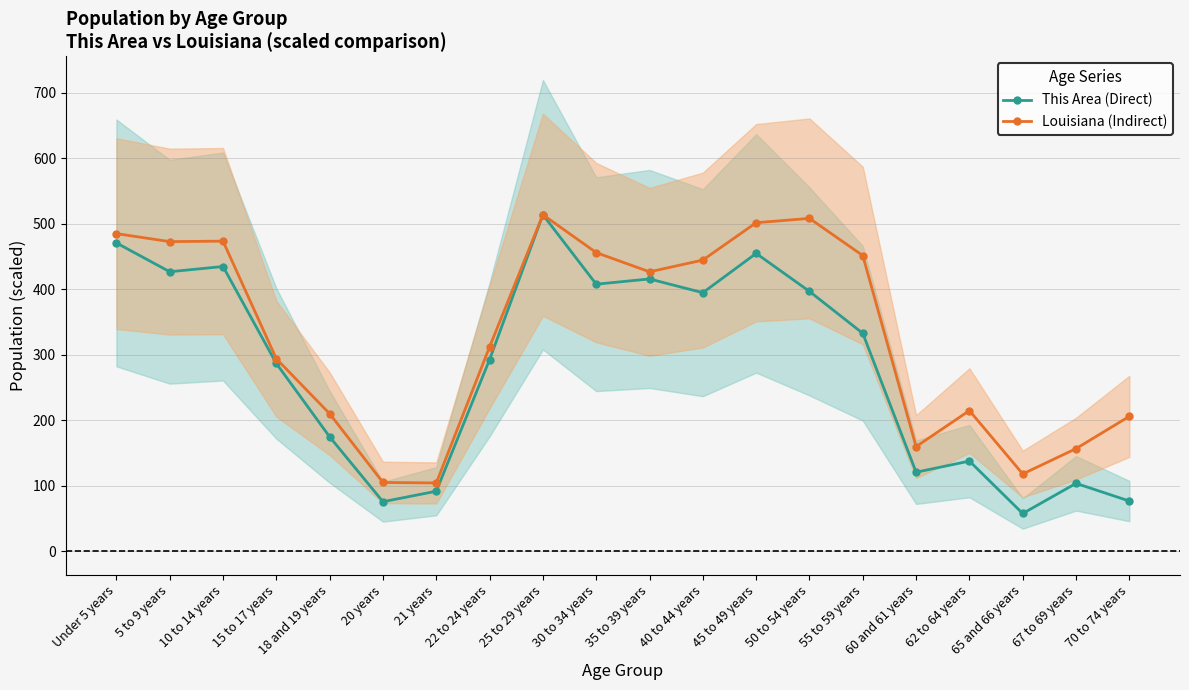

How many data points in Louisiana (Indirect) are above 426?

10